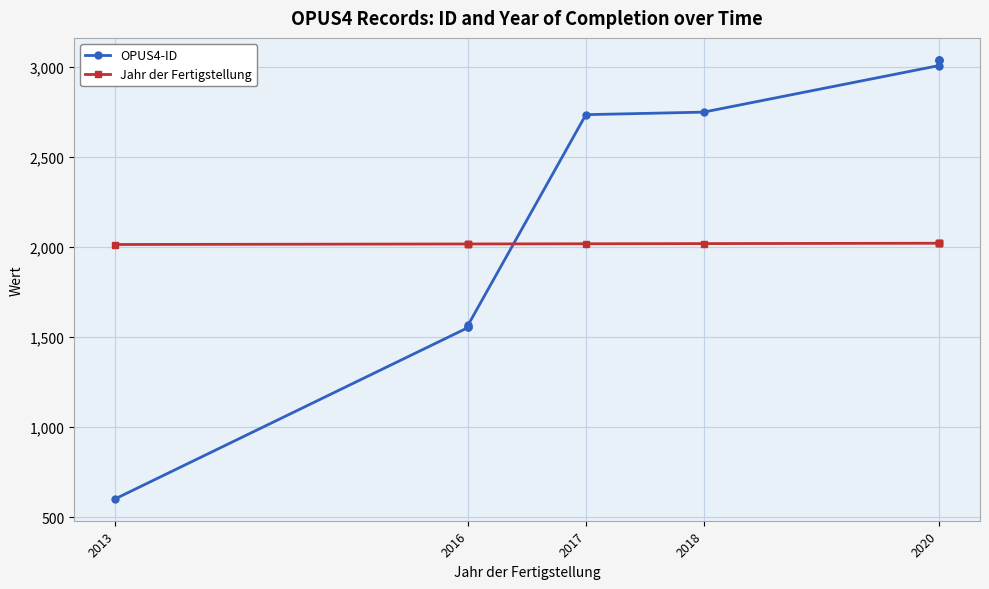

List the series in order of their overall mean, lowest first.

Jahr der Fertigstellung, OPUS4-ID